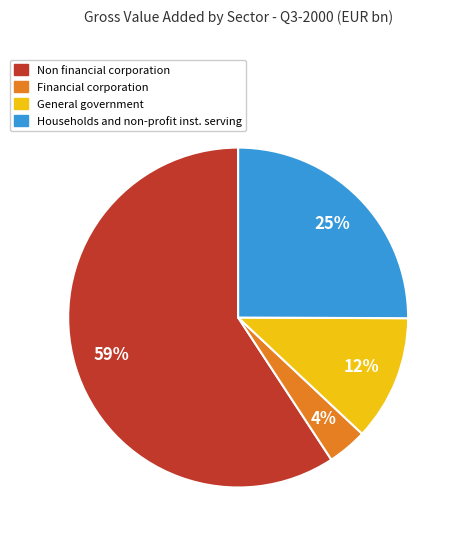

To the nearest percent, what is the combined percentage of General government and Financial corporation?

16%